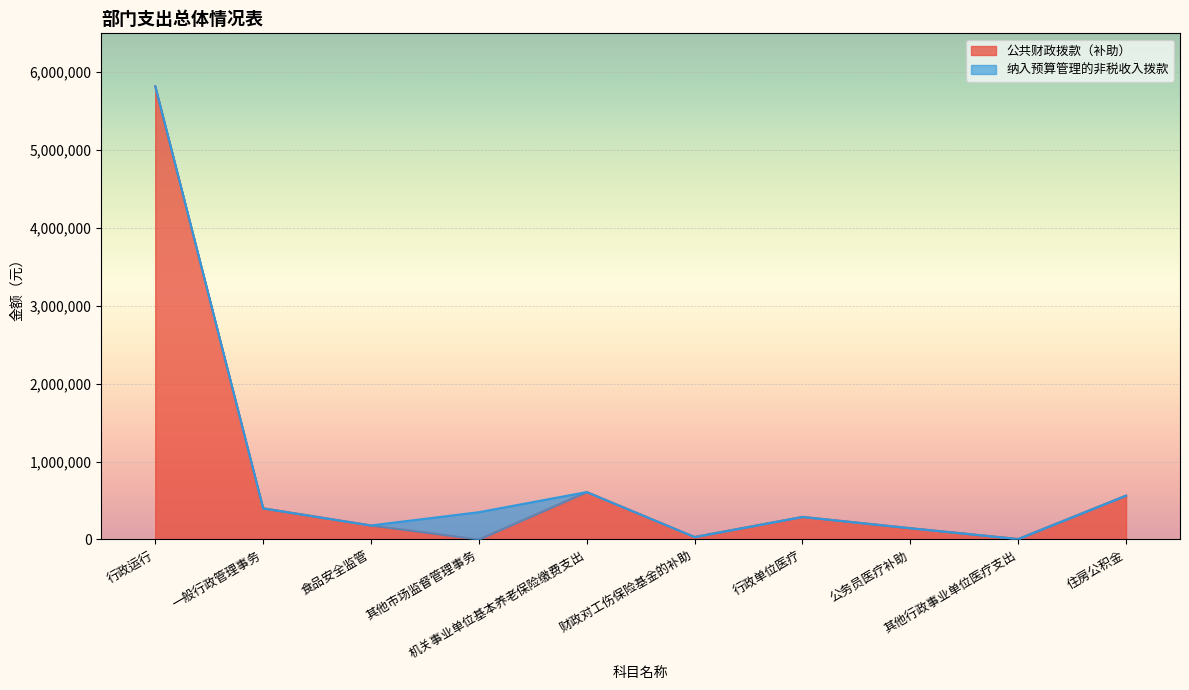

The value at 行政单位医疗 is 289917. True or false?

True